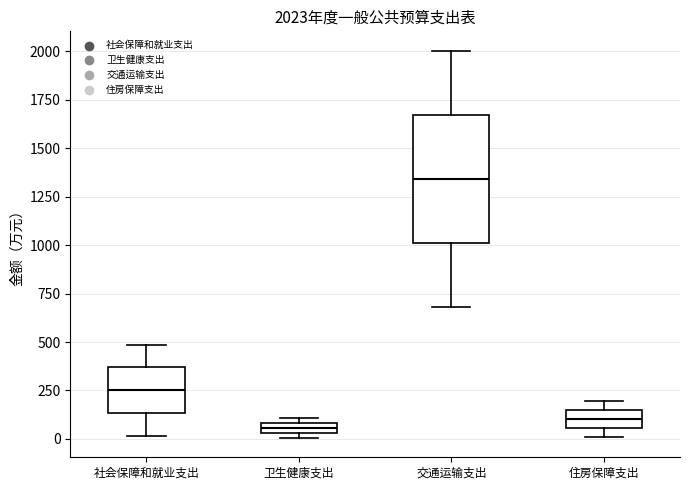

Comparing the boxes themselves (not the whiskers), which one is the tallest?

交通运输支出